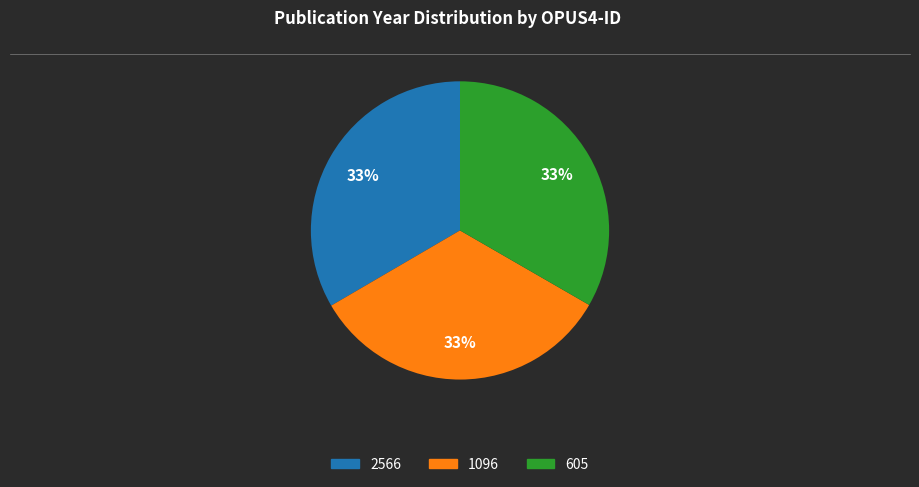

Approximately how many times larger is the value at 1096 compared to 605?

1.0